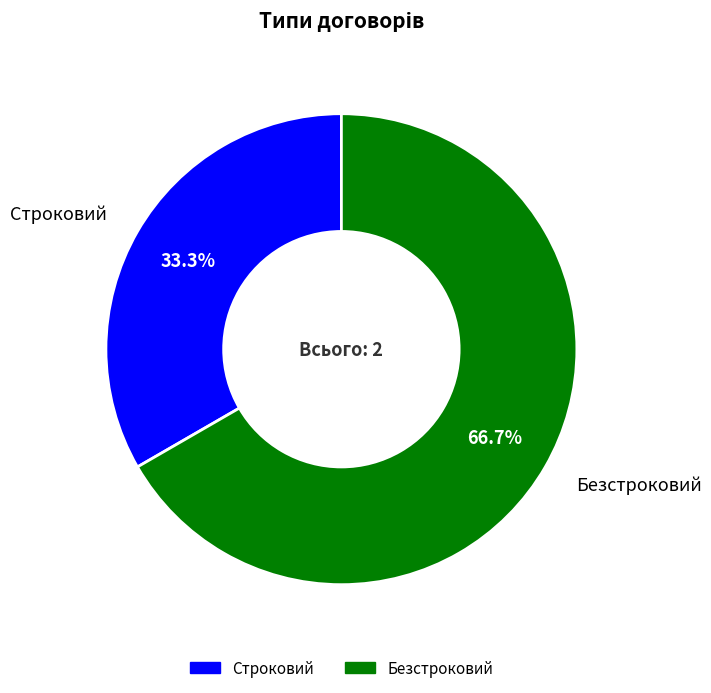

Which category has the biggest portion of the pie?

Безстроковий